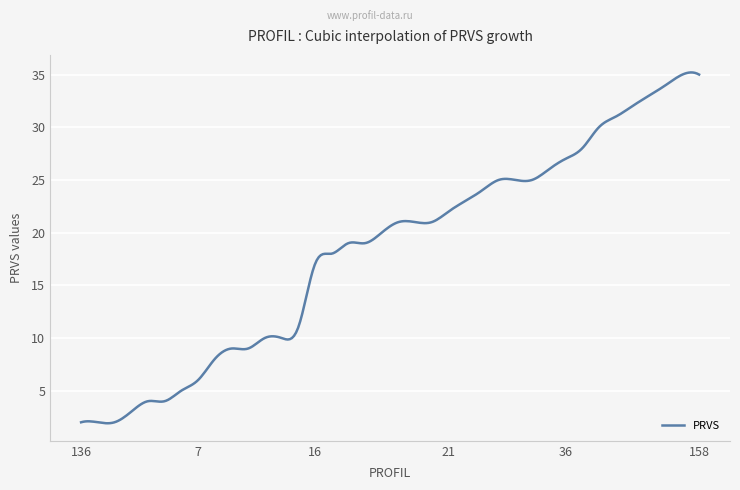

What is the greatest value displayed?

35.2